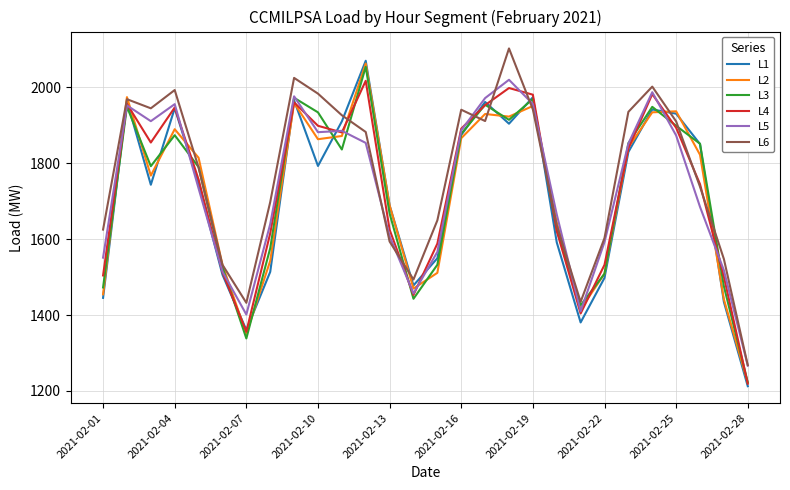

What is the average value of the L1 series?

1716.6